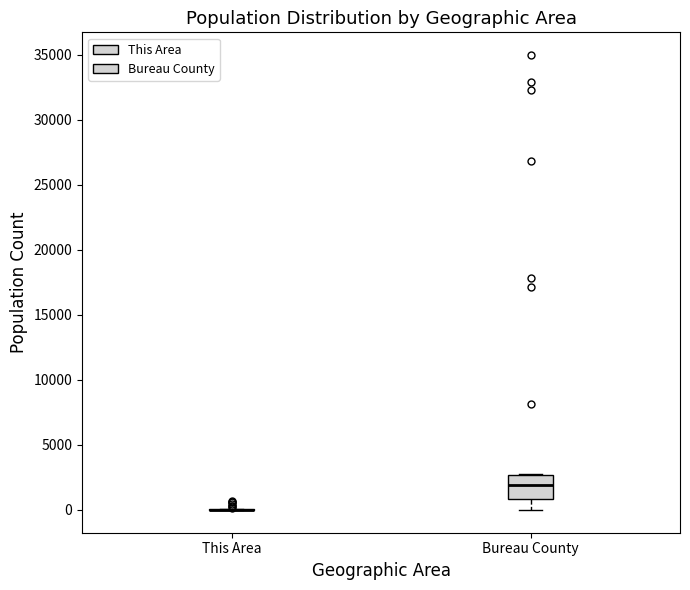

Reading left to right, read every box against the y-axis: the position of its median line, the range the box covers, and the ends of its whiskers. The values are not printed on the chart, so give them approximately, as read against the axis.

This Area: box collapsed to a line at 0, whiskers 0 to 0
Bureau County: median 2000, box 1000 to 2500, whiskers 0 to 2500